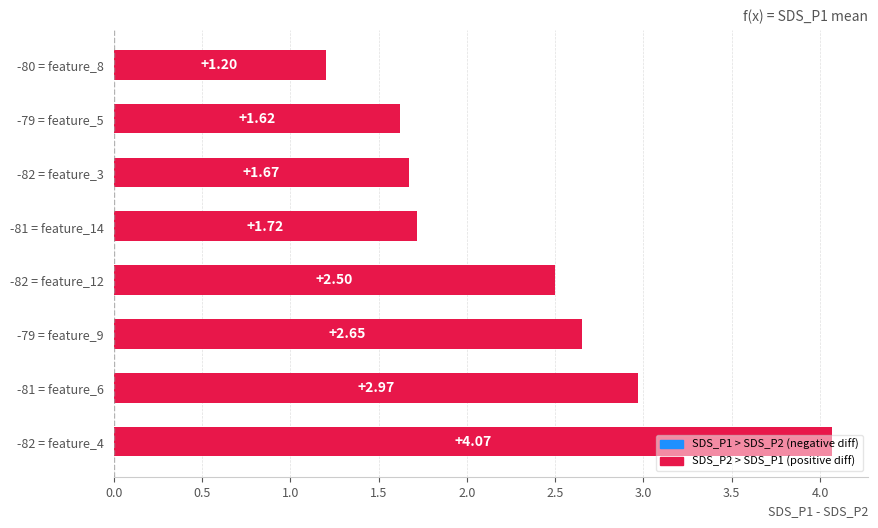

How many bars are there in total?

8